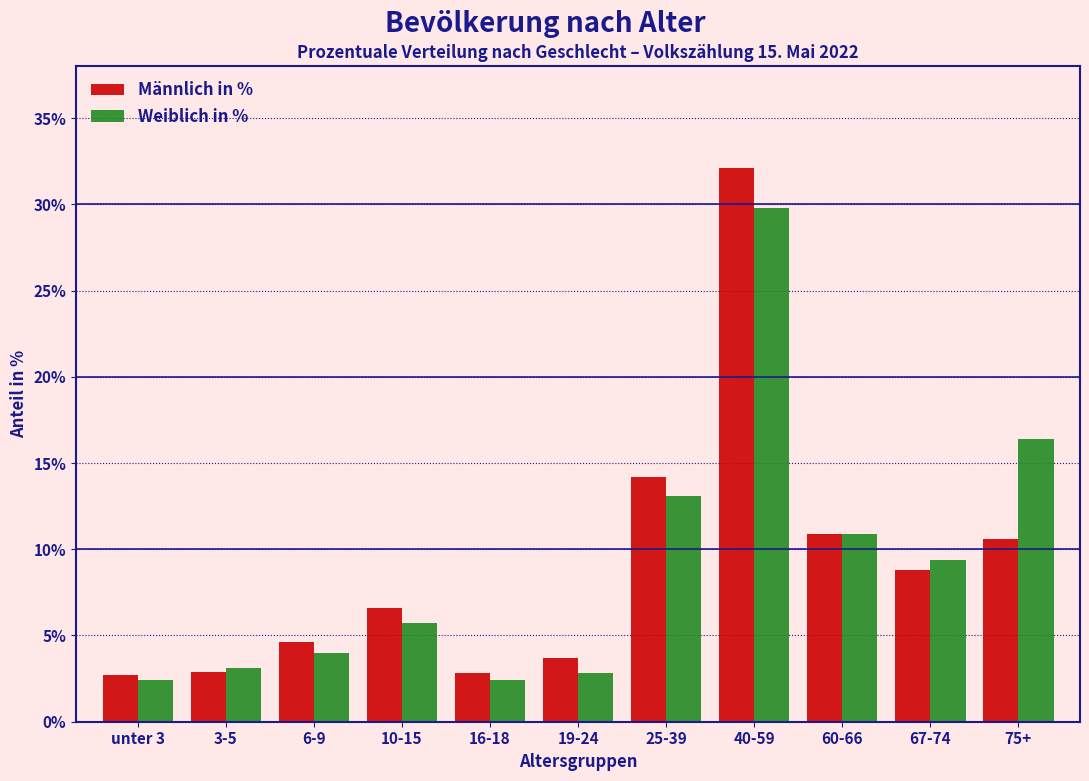

What is the difference between the maximum and minimum values in the Männlich in % series?

29.4